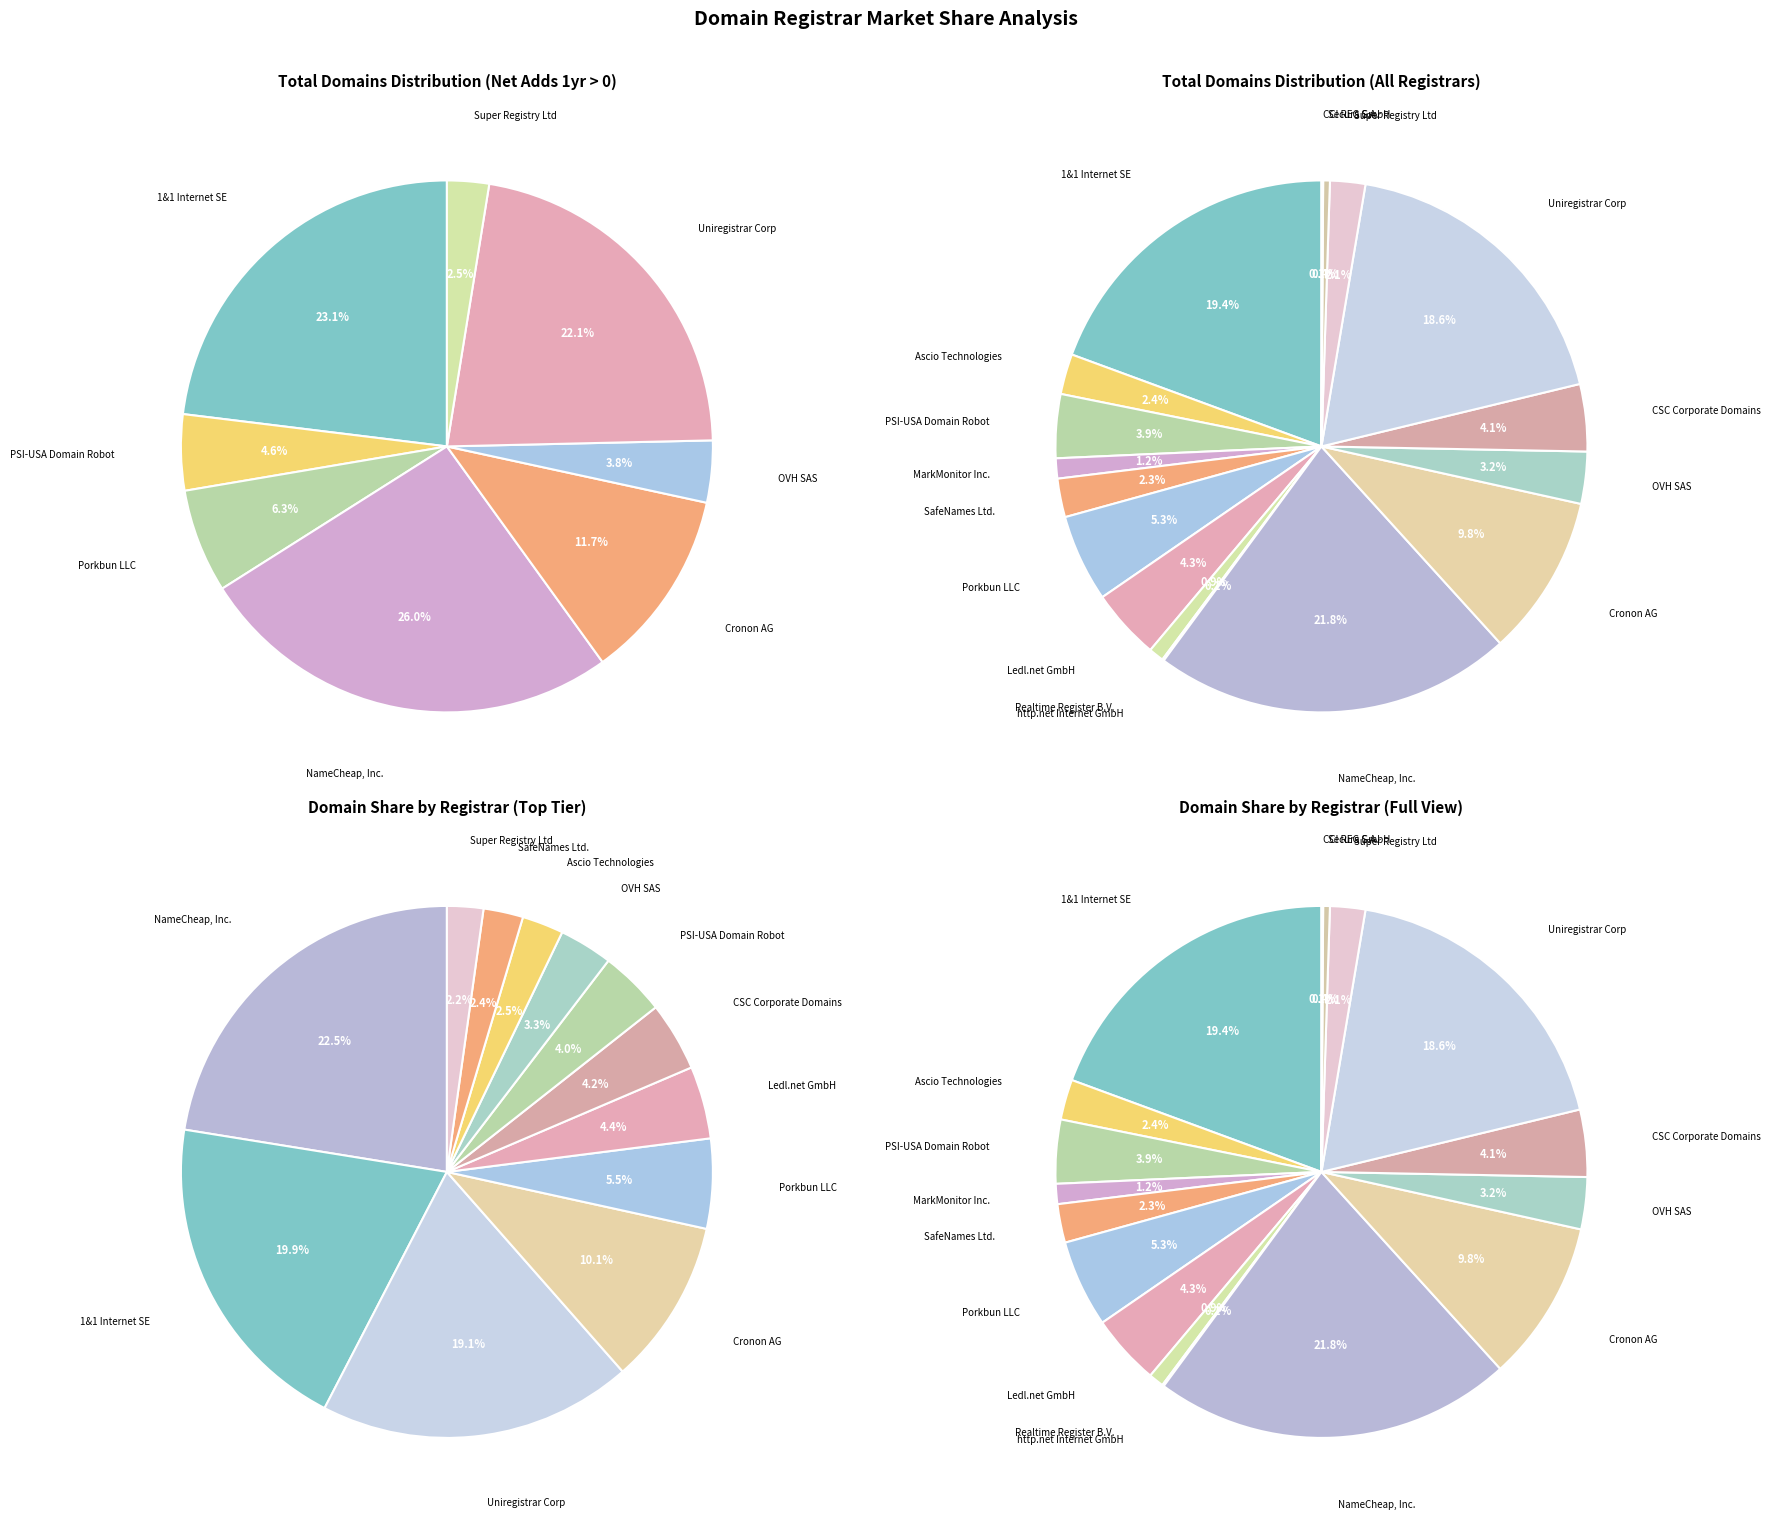

Is there any slice that represents more than half of the pie?

No